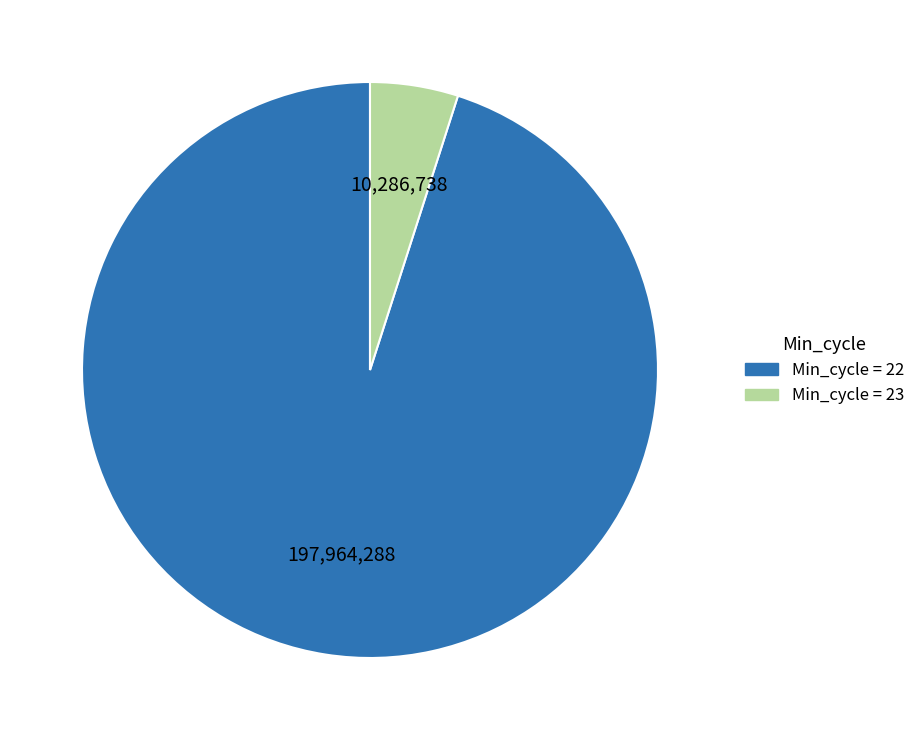

Which has a higher value, Min_cycle = 23 or Min_cycle = 22?

Min_cycle = 22